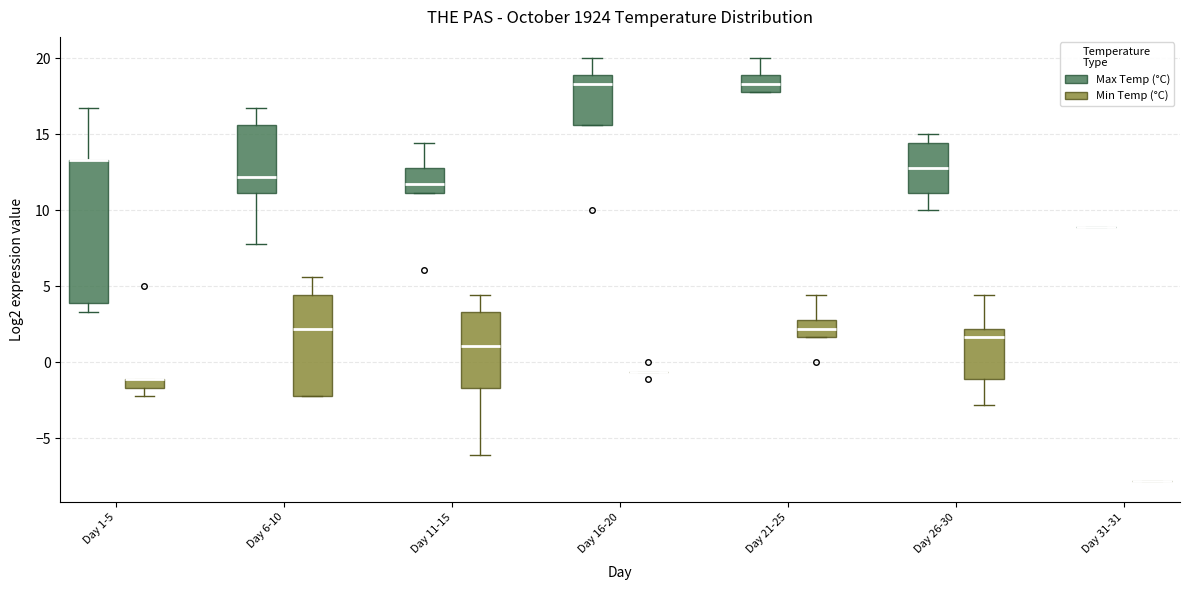

Where is the lower edge of the box for Day 16-20 (Max Temp (°C)) on the y-axis? The values are not printed on the chart, so give them approximately, as read against the axis.

15.5